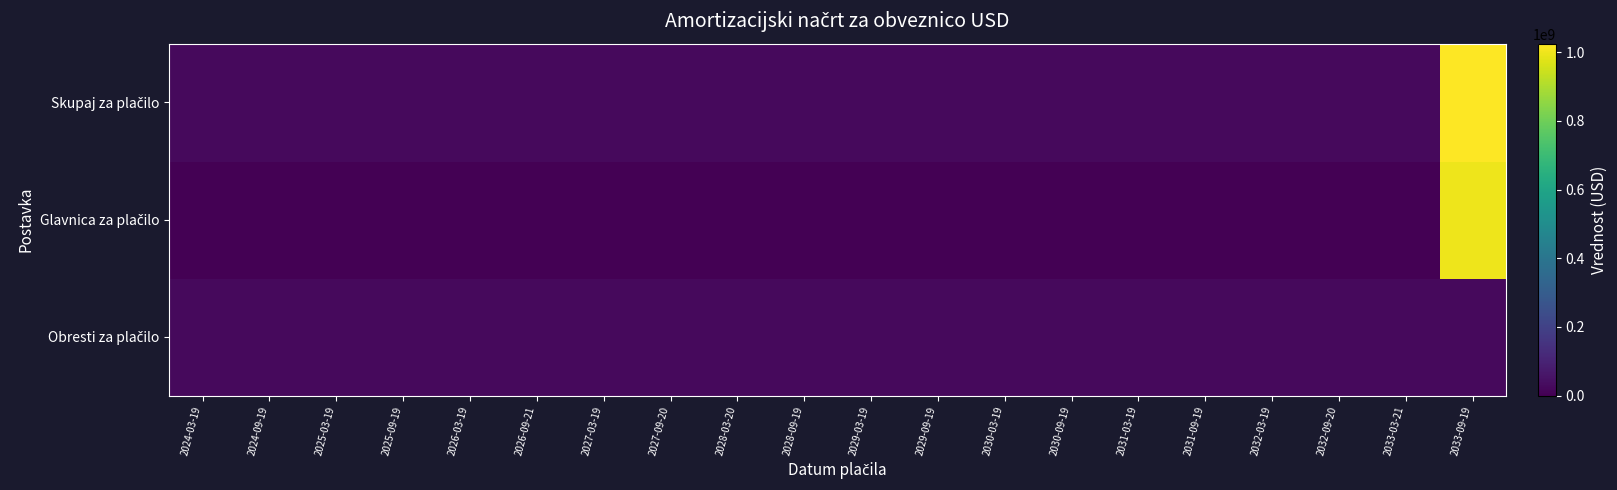

Which has a higher value, 2024-09-19 or 2033-03-21?

2024-09-19